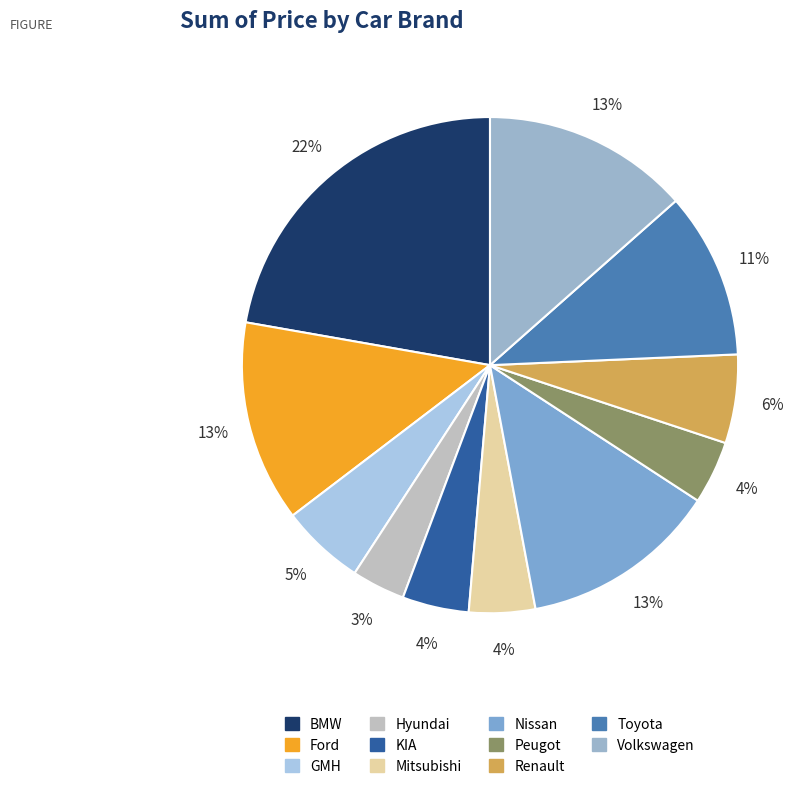

How many slices are in this pie chart?

11